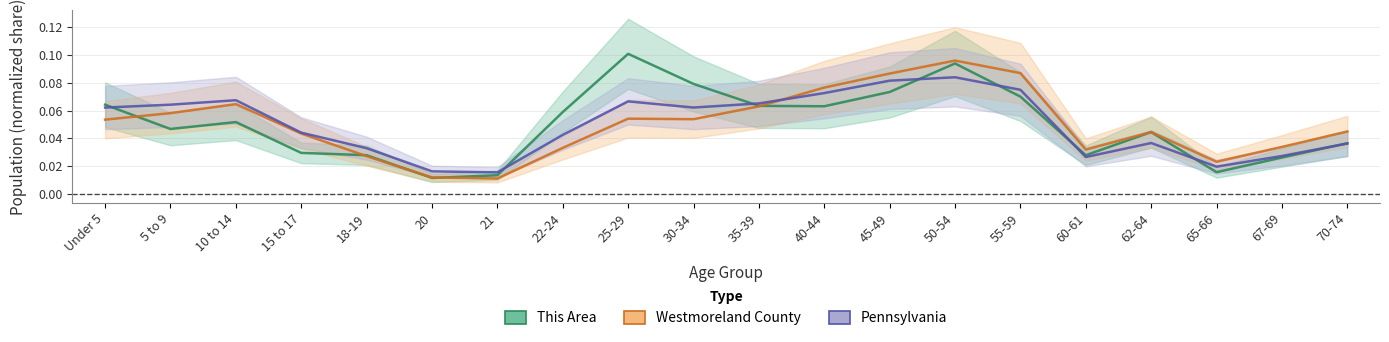

At how many categories does at least one series exceed 0?

20